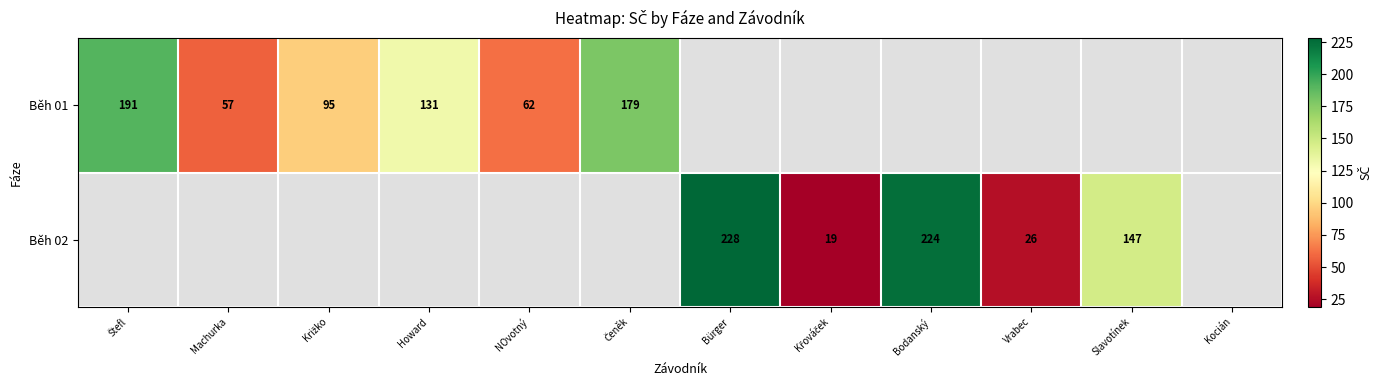

The Běh 02 series shows 46 at Bürger. True or false?

False